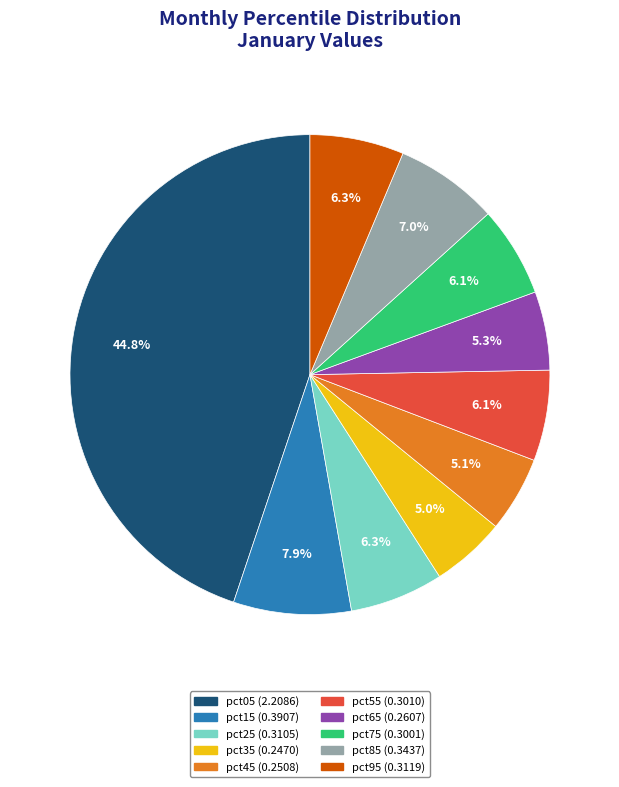

Does pct15 account for over 50% of the chart?

No